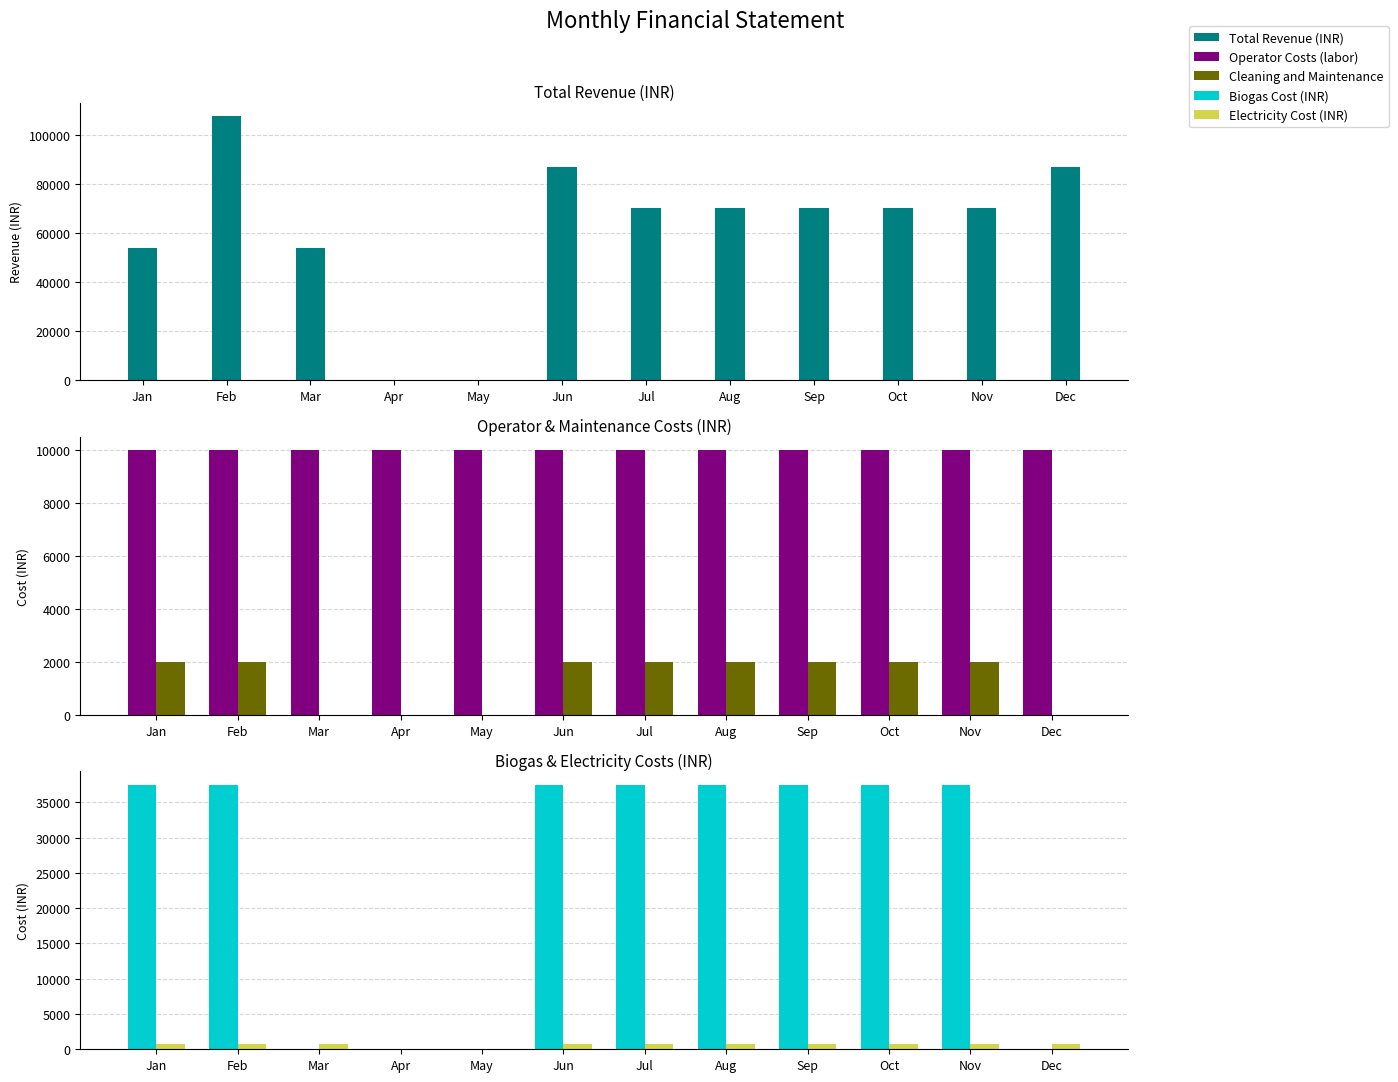

Which series has the largest total across all categories?

Total Revenue (INR)